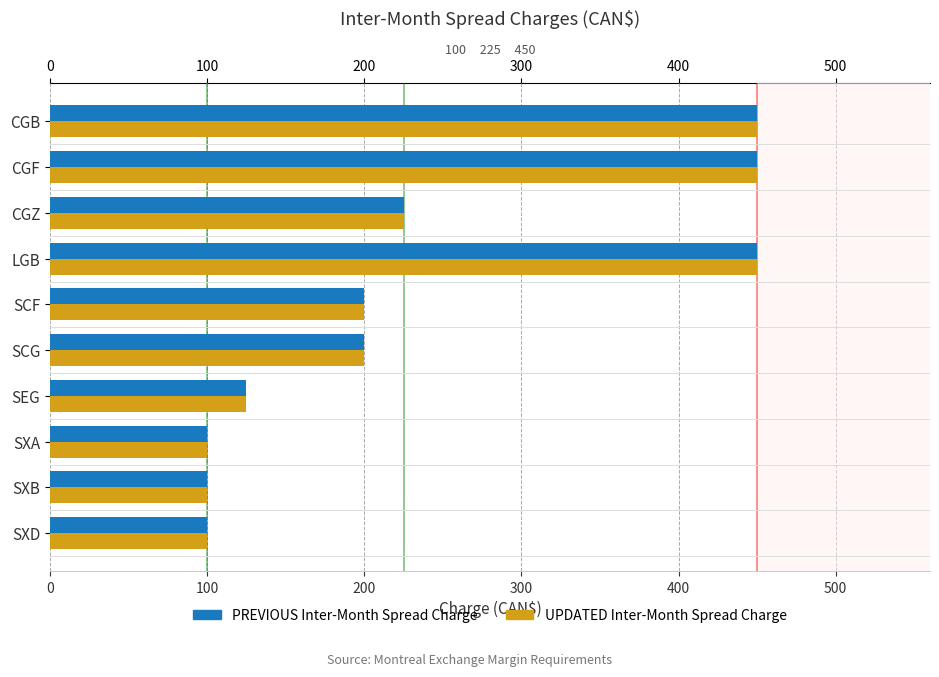

Where is PREVIOUS Inter-Month Spread Charge nearest to the value 275?

CGZ